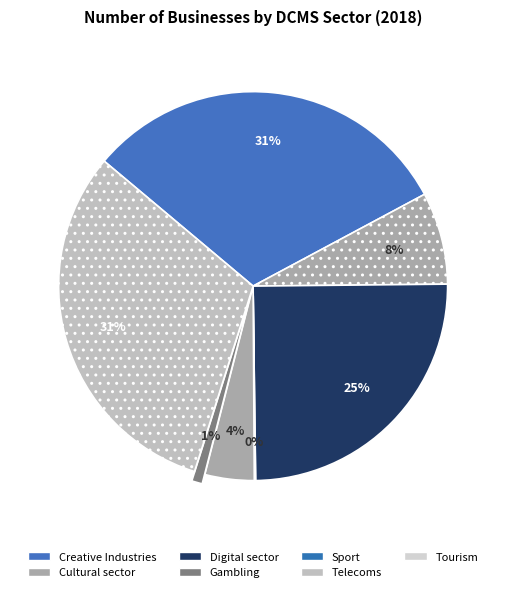

To the nearest percent, what portion does Sport represent?

4%